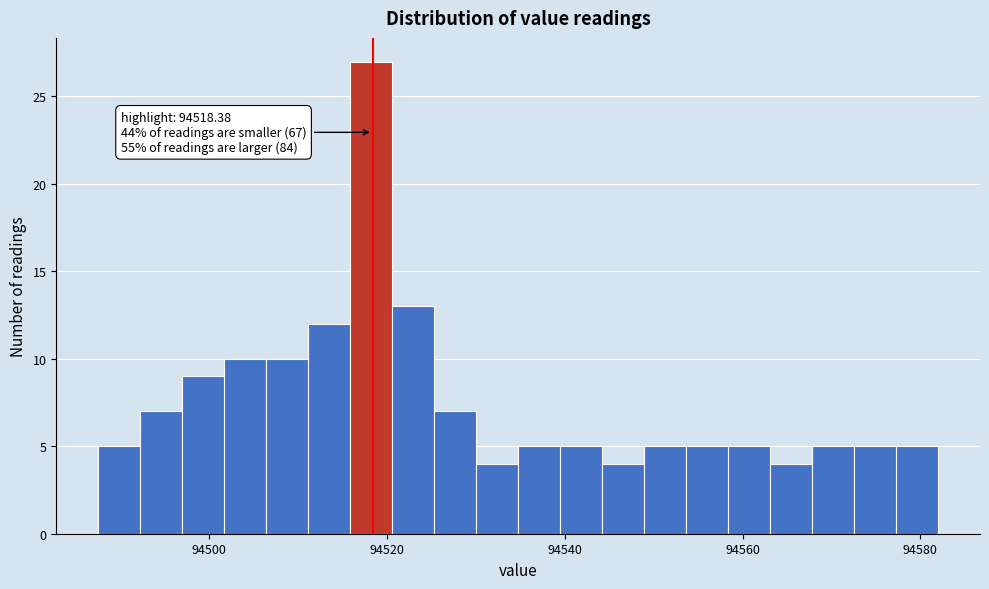

Around what value on the x-axis is the tallest bar? Give the approximate position of its centre, as read against the axis.

94518